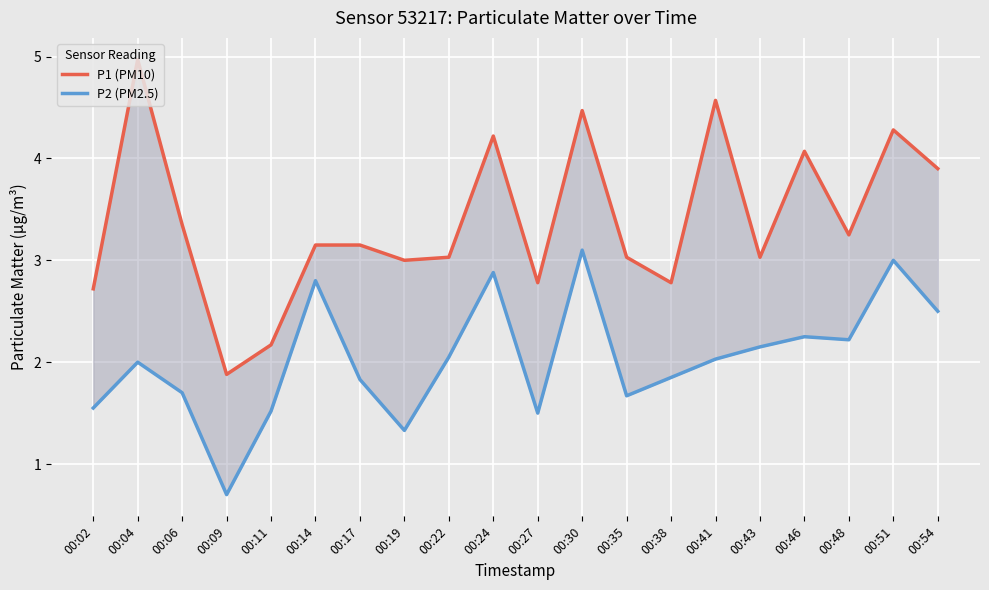

Which series has the widest spread of values?

P1 (PM10)